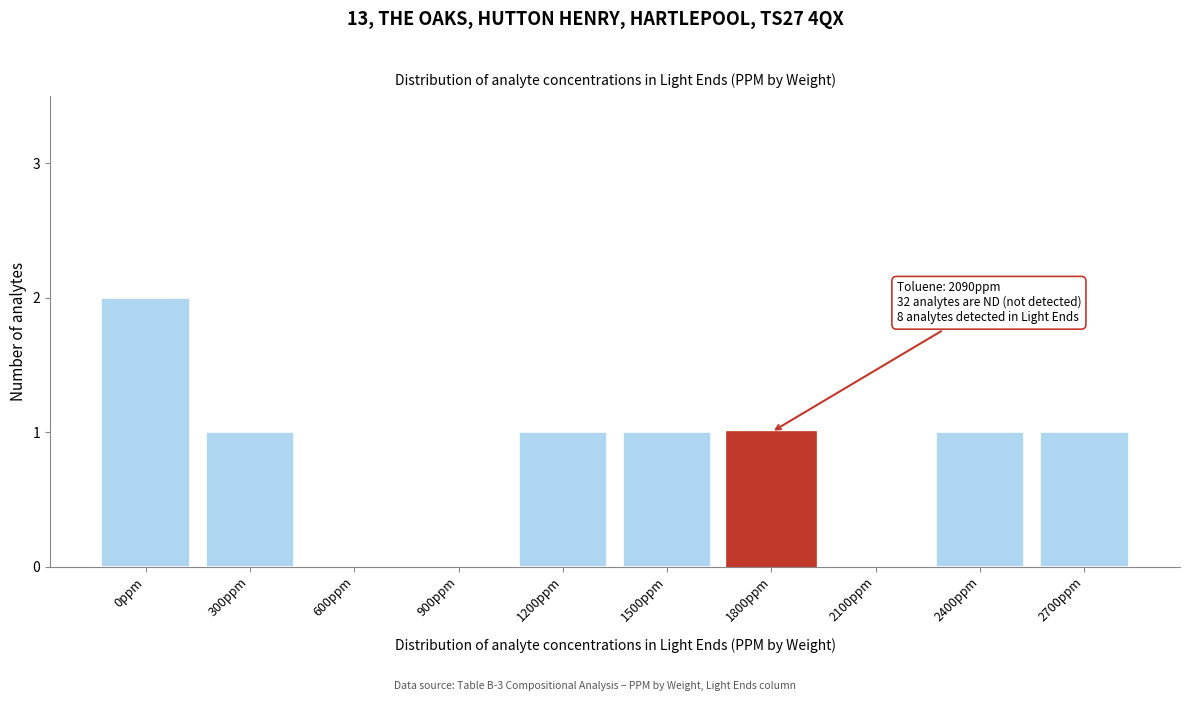

Reading left to right, what are all the values shown in this chart?

0ppm=2	300ppm=1	600ppm=0	900ppm=0	1200ppm=1	1500ppm=1	1800ppm=1	2100ppm=0	2400ppm=1	2700ppm=1